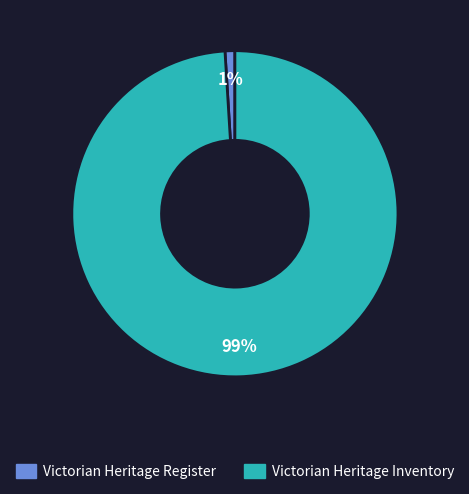

Rank the categories by value from highest to lowest.

Victorian Heritage Inventory, Victorian Heritage Register